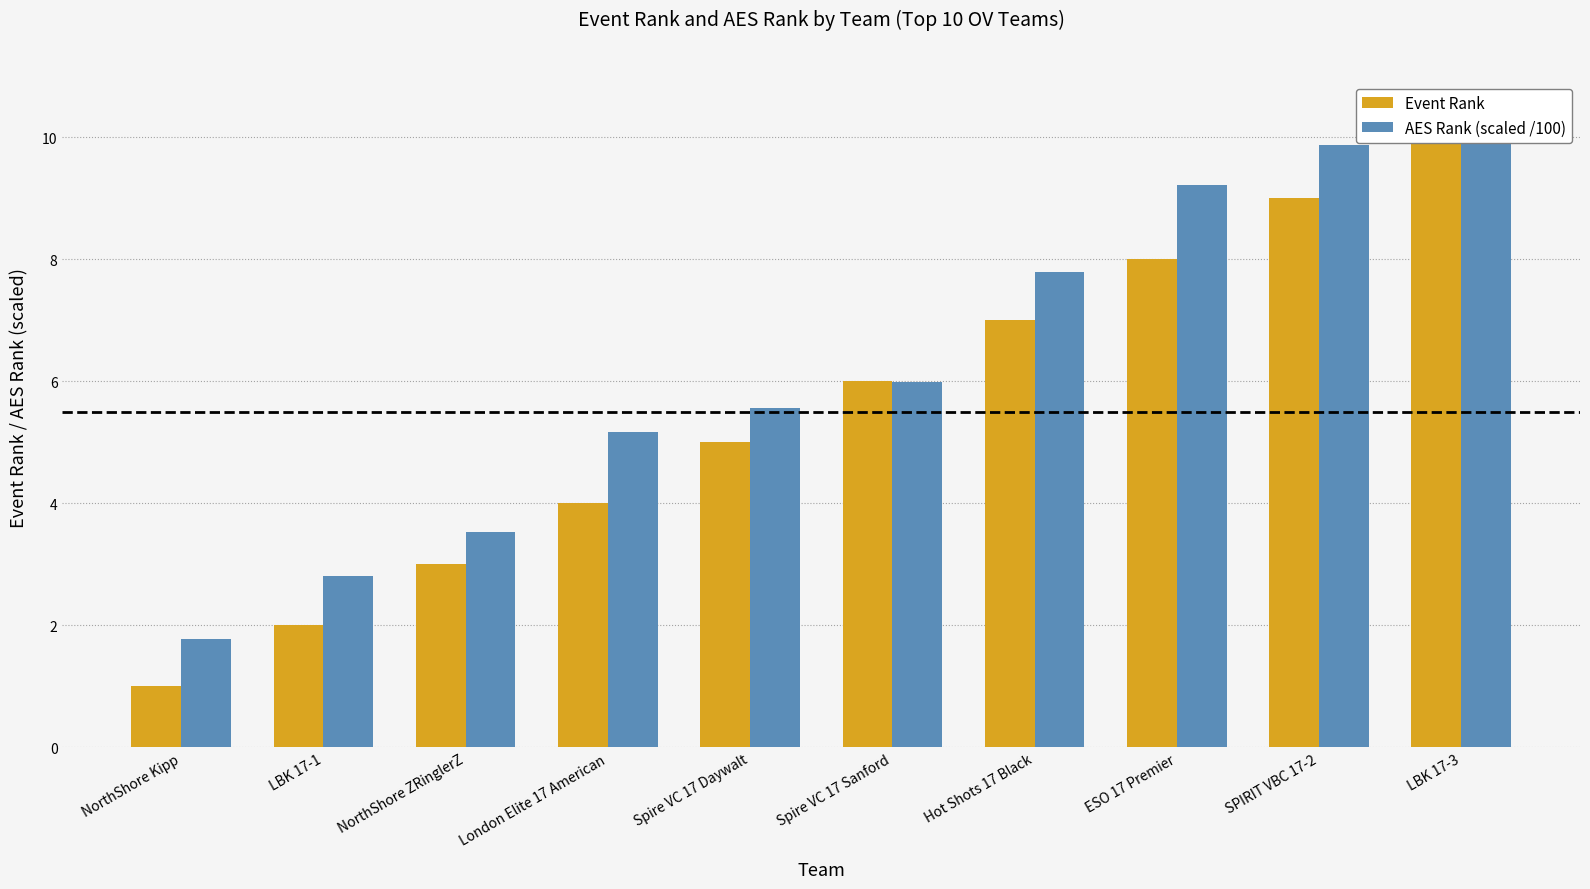

Read the AES Rank (scaled /100) value at Spire VC 17 Daywalt.

5.6